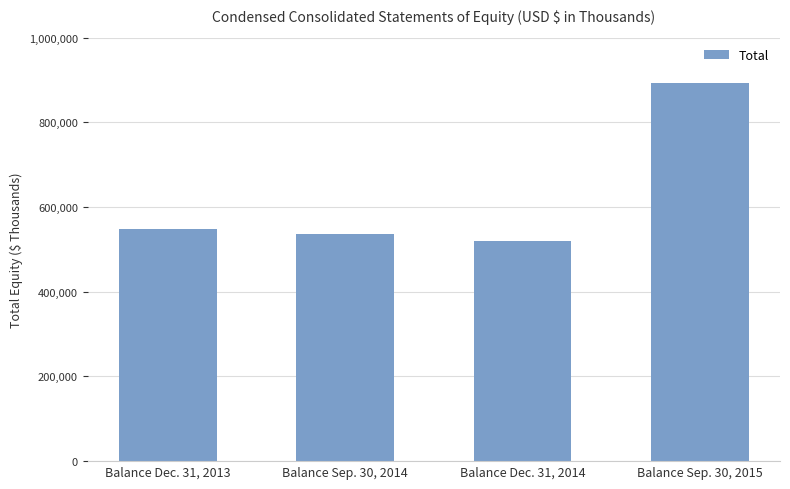

Reading left to right, list all the values displayed in this chart.

547737	536851	519933	892454